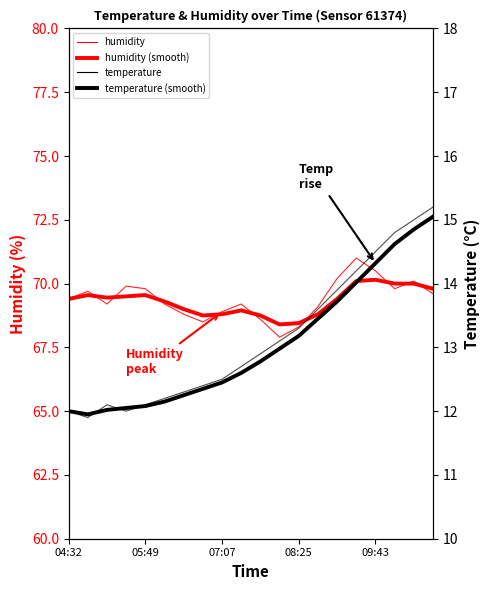

Reading left to right, what are all the values shown in this chart?

humidity: 69.4	69.7	69.2	69.9	69.8	69.2	68.8	68.5	68.9	69.2	68.6	67.9	68.3	69.1	70.2	71.0	70.5	69.8	70.1	69.6
humidity (smooth): 69.4	69.5	69.5	69.5	69.5	69.3	69.0	68.8	68.8	69.0	68.8	68.4	68.5	68.8	69.4	70.1	70.2	70.0	70.0	69.8
temperature: 12.0	11.9	12.1	12.0	12.1	12.2	12.3	12.4	12.5	12.7	12.9	13.1	13.3	13.6	13.9	14.2	14.5	14.8	15.0	15.2
temperature (smooth): 12.0	11.9	12.0	12.1	12.1	12.2	12.2	12.3	12.4	12.6	12.8	13.0	13.2	13.4	13.7	14.0	14.3	14.6	14.8	15.1